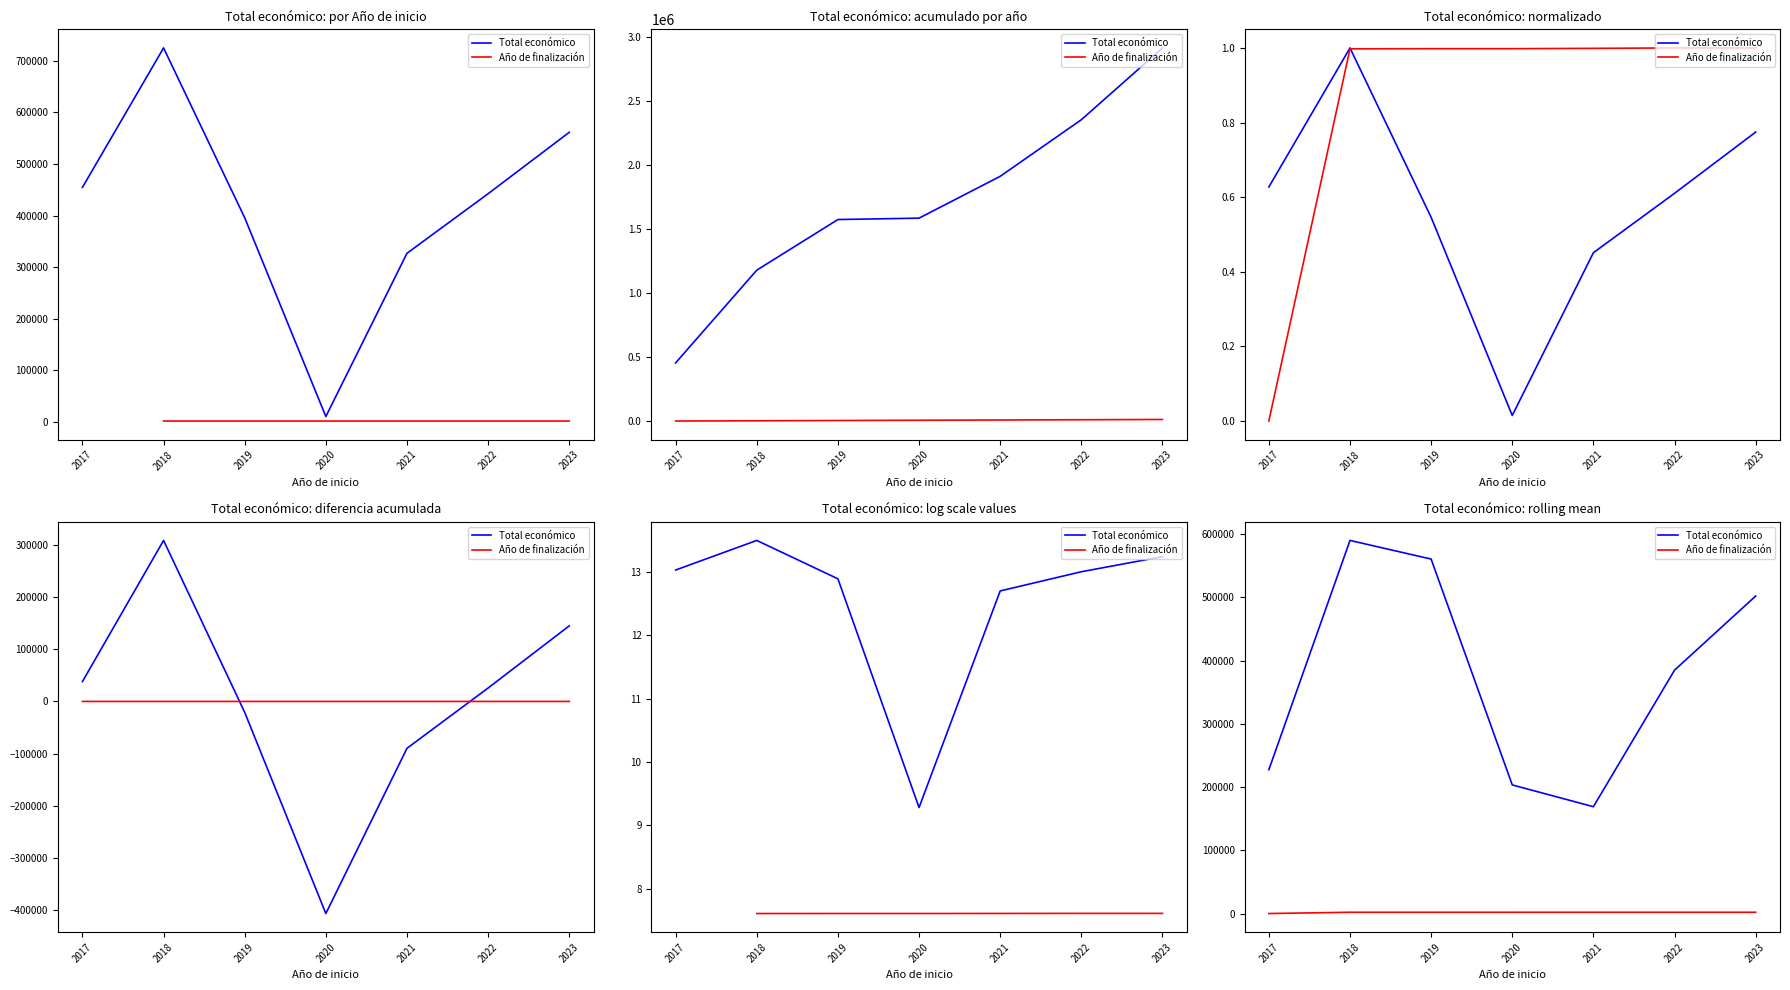

What is the maximum value for Año de finalización?

2025.0